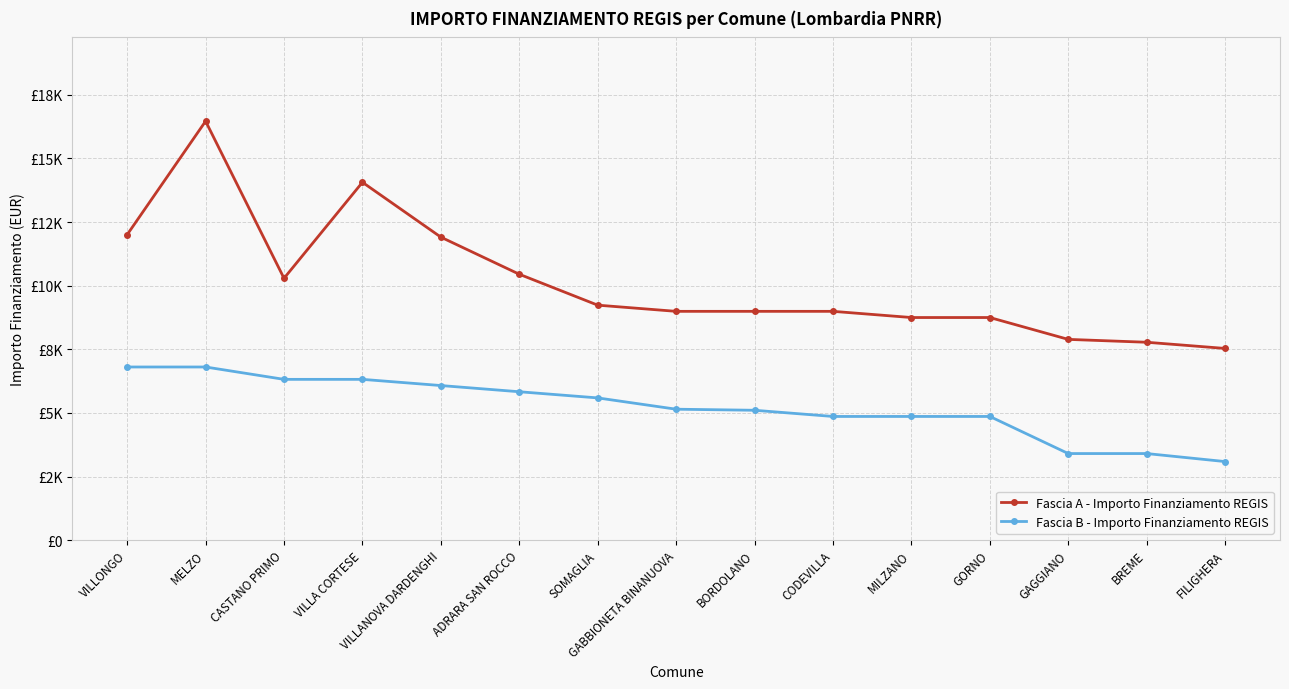

Which category has the highest value in the Fascia A - Importo Finanziamento REGIS series?

MELZO